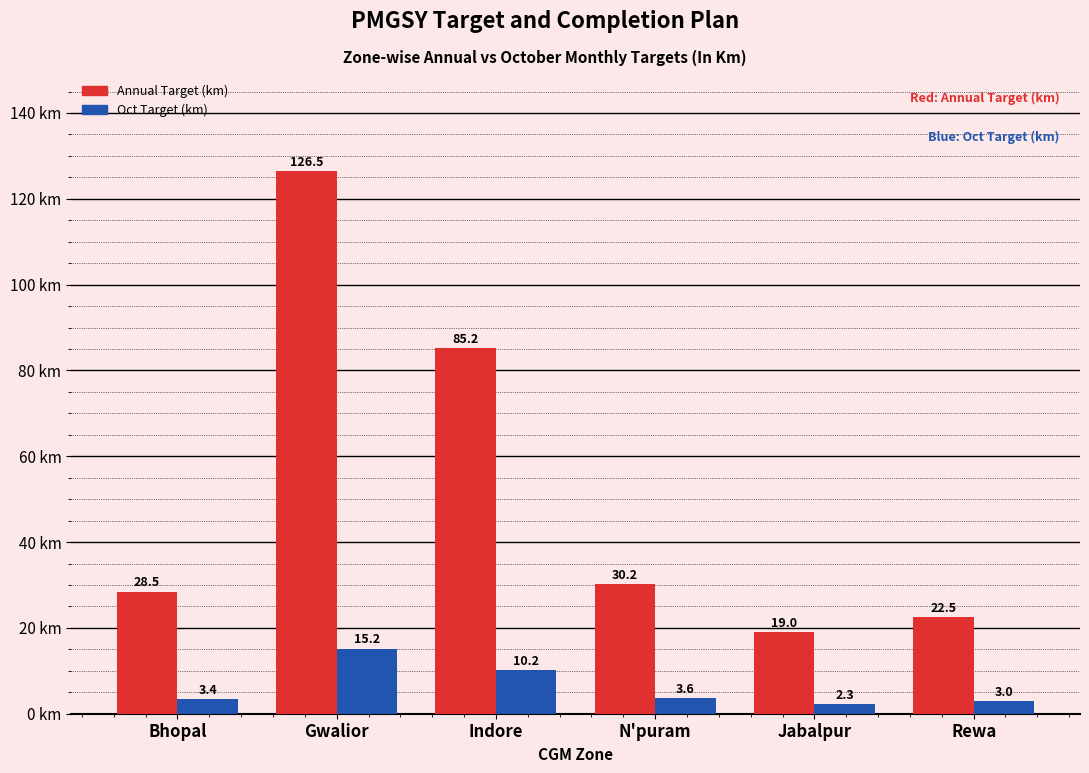

What is the difference between the maximum and minimum values in the Annual Target (km) series?

107.5